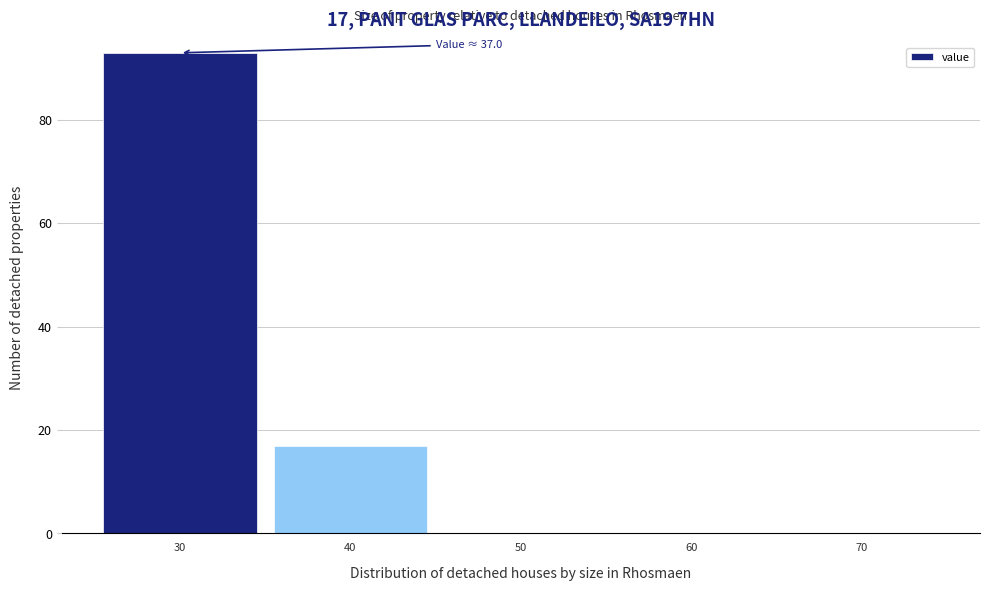

Reading right to left, transcribe all the data shown in this chart.

70=0	60=0	50=0	40=17	30=93